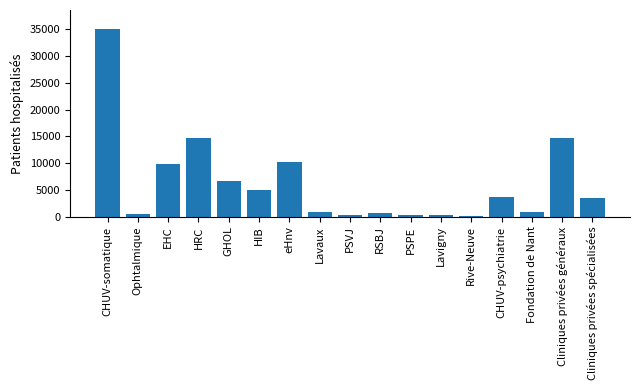

Is it true that the value at PSPE is 342?

True